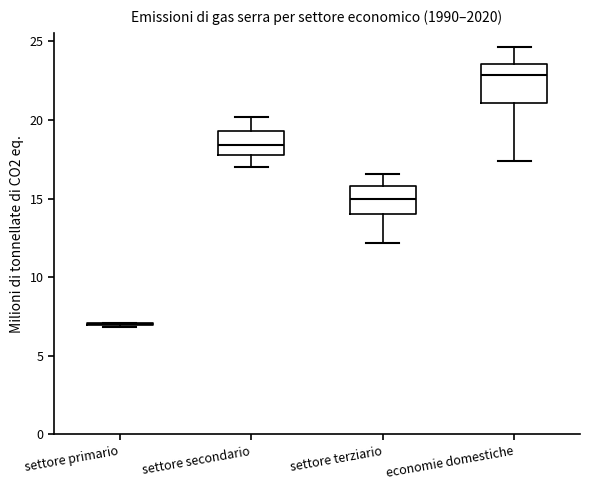

Reading left to right, transcribe this box plot: for each box, give where its median line is, the range the box spans, and where its two whiskers end, as read against the y-axis. The values are not printed on the chart, so give them approximately, as read against the axis.

settore primario: box collapsed to a line at 7.0, whiskers 7.0 to 7.0
settore secondario: median 18.5, box 18.0 to 19.5, whiskers 17.0 to 20.0
settore terziario: median 15.0, box 14.0 to 16.0, whiskers 12.0 to 16.5
economie domestiche: median 23.0, box 21.0 to 23.5, whiskers 17.5 to 24.5